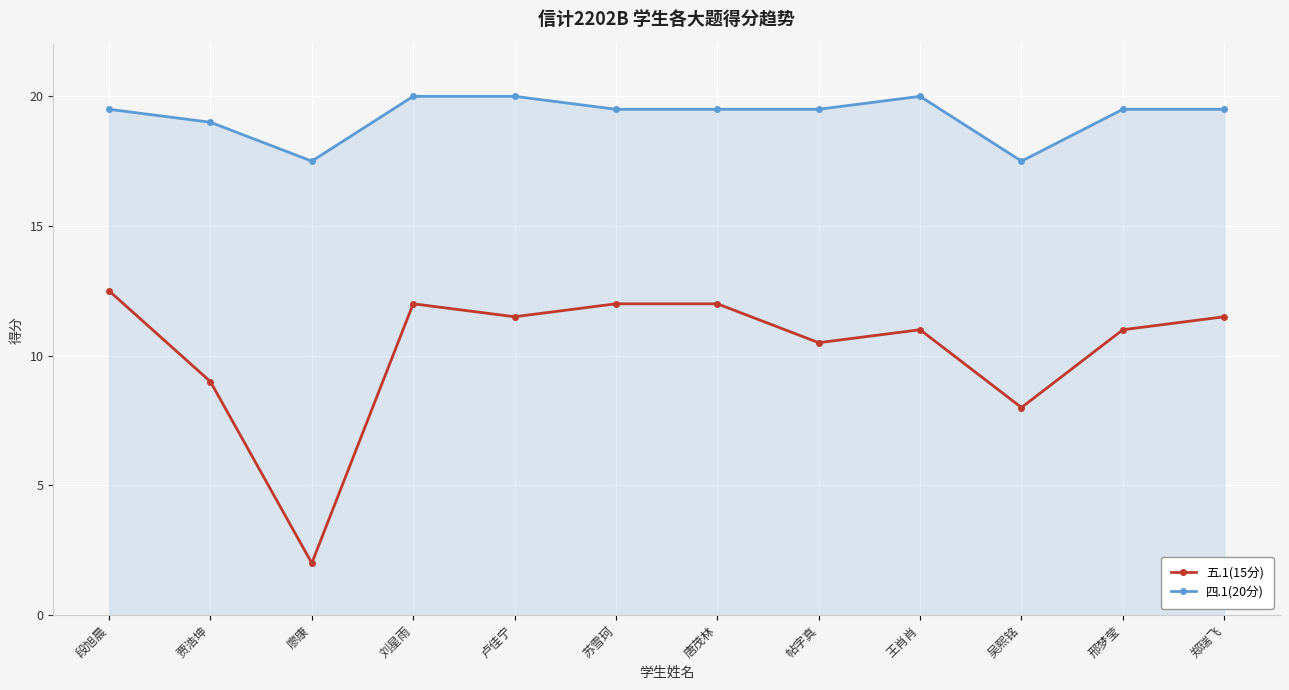

Where does the 五.1(15分) series first go above 11?

段旭晨